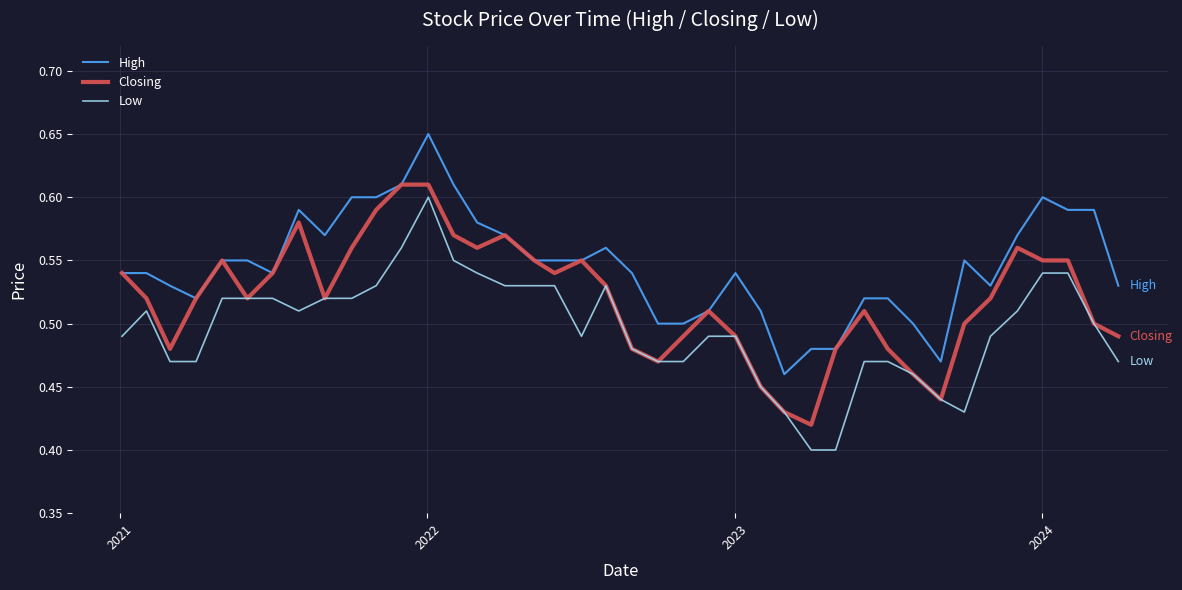

True or false: Low and High intersect in this chart.

False